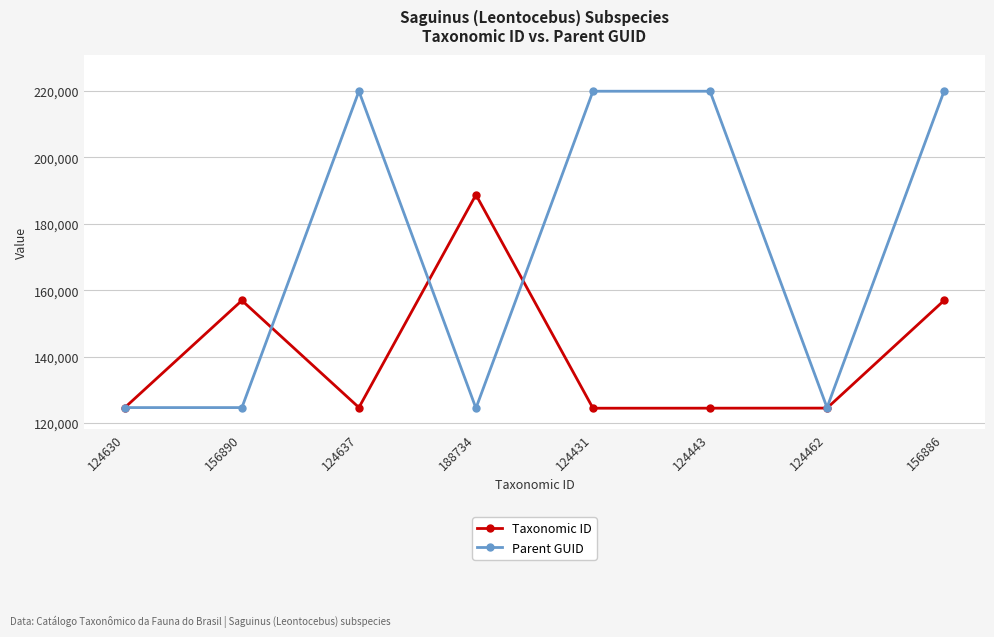

What is the average value of the Parent GUID series?

172256